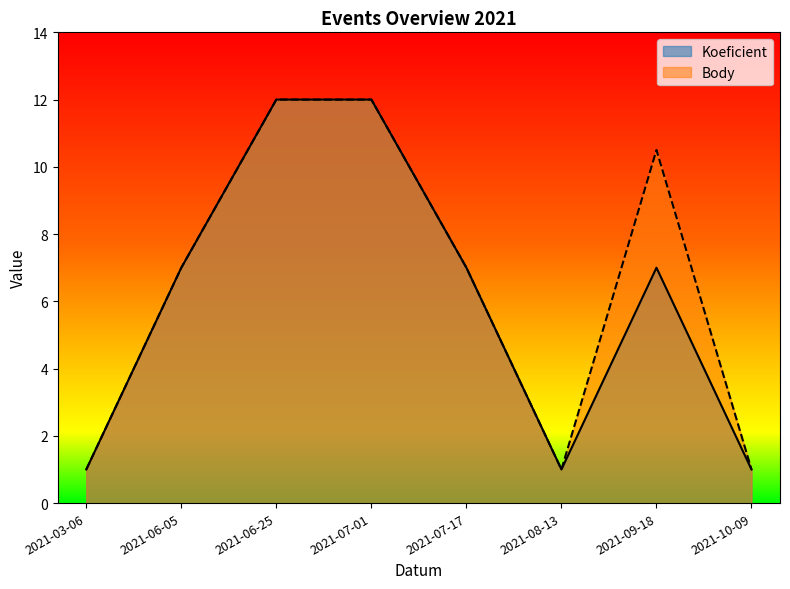

True or false: Koeficient and Body intersect in this chart.

False